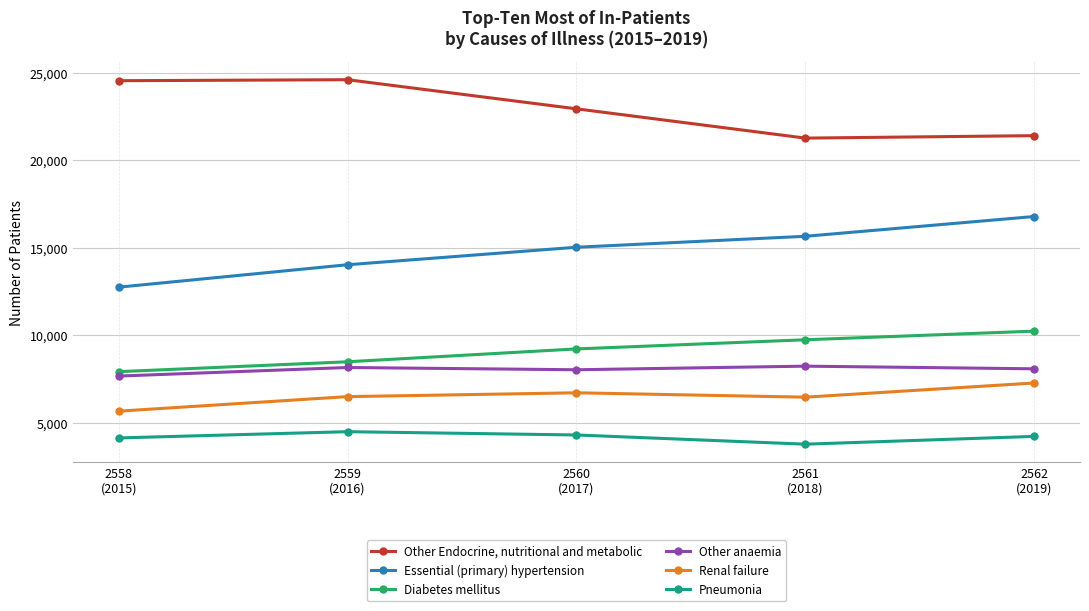

What is the difference between the highest and lowest values at 2559
(2016)?

20119